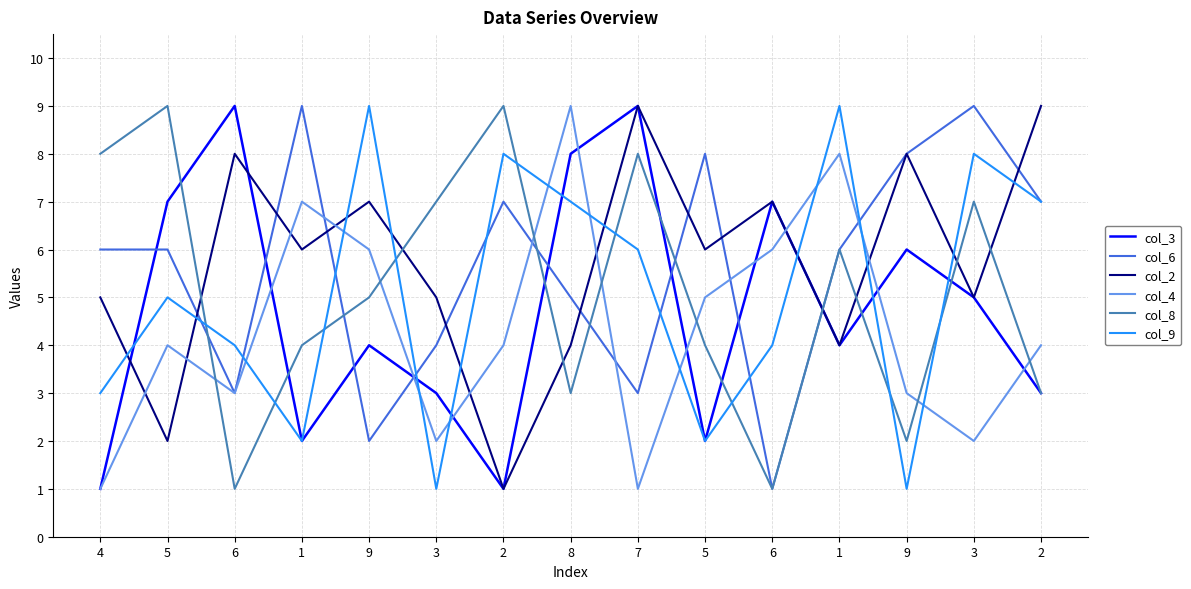

How many interior local valleys does the col_6 series have?

4